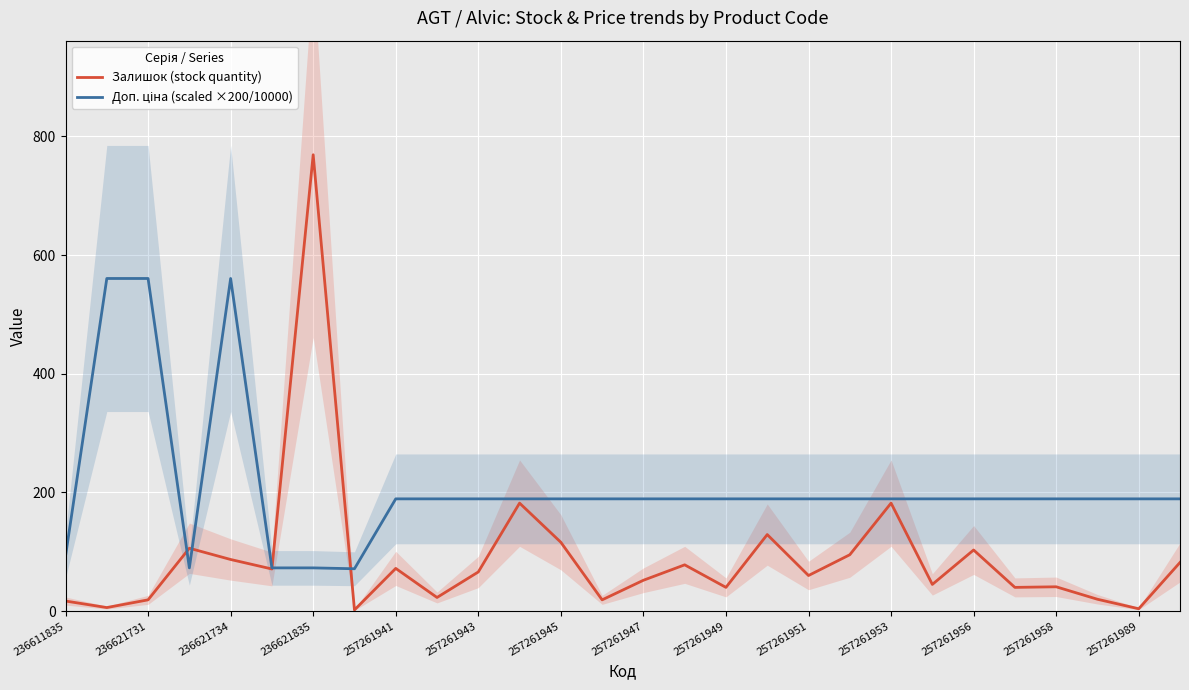

How many intersections are there between Залишок (stock quantity) and Доп. ціна (scaled ×200/10000)?

4